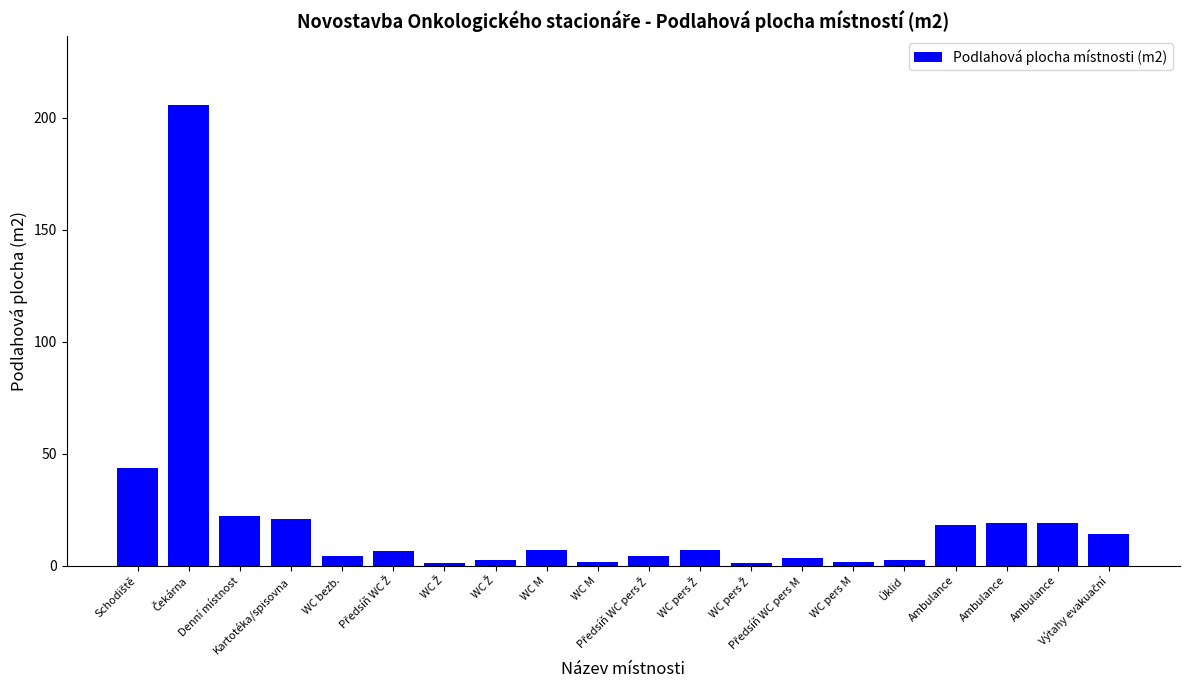

Which category has the lowest value across all series?

WC Ž